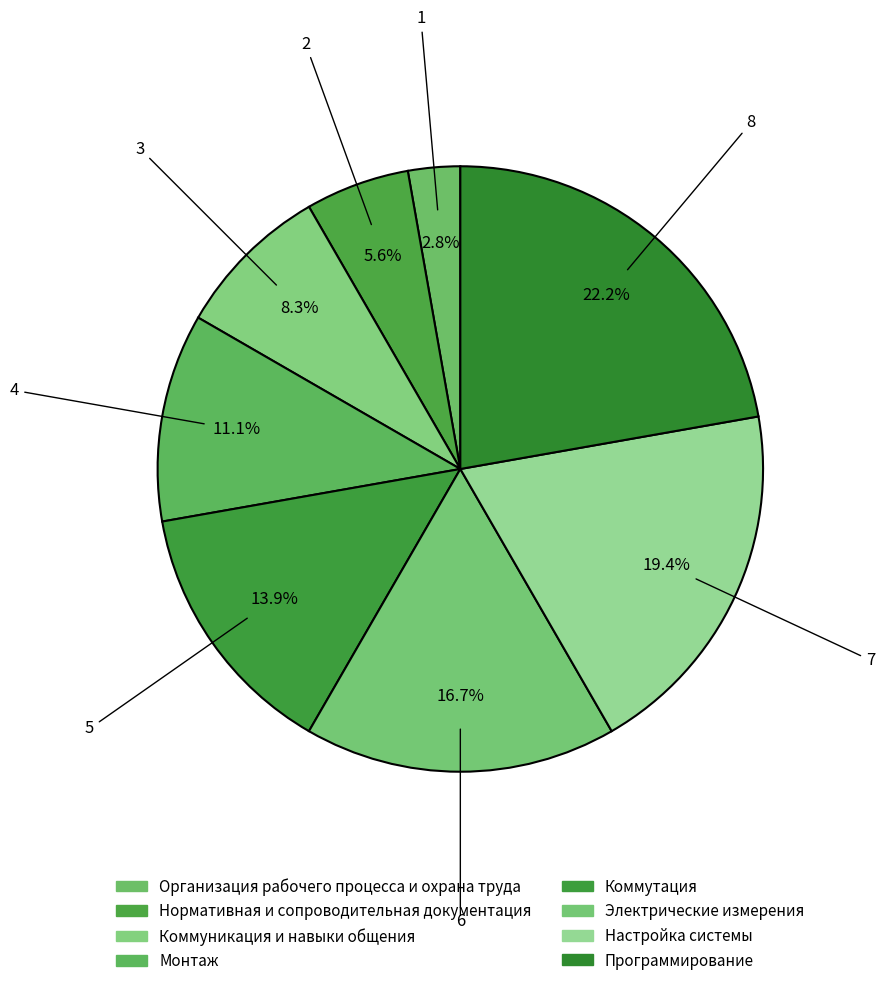

To the nearest percent, what is the average slice percentage?

12%